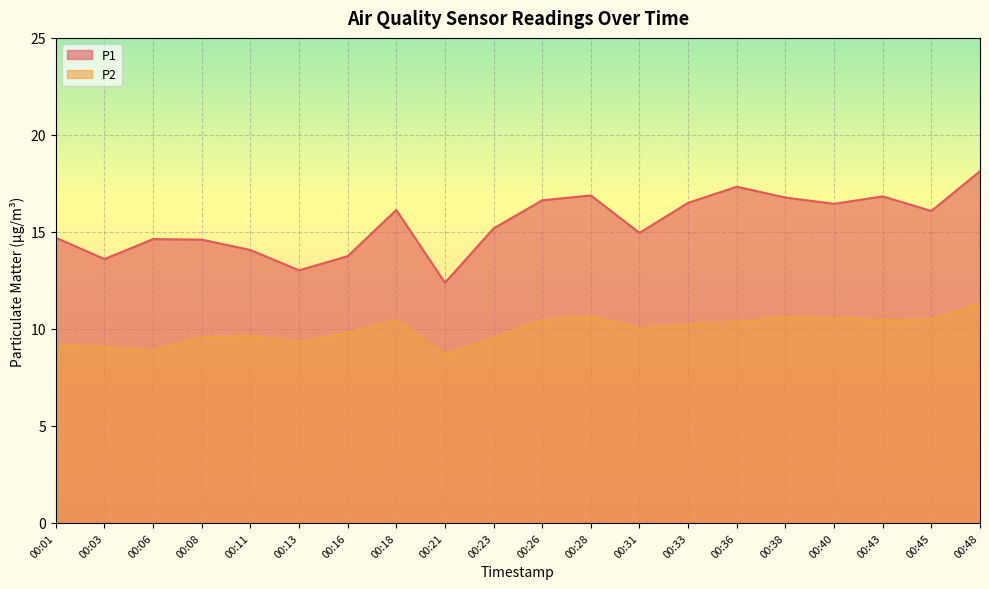

Rank the series by their average value, from highest to lowest.

P1, P2